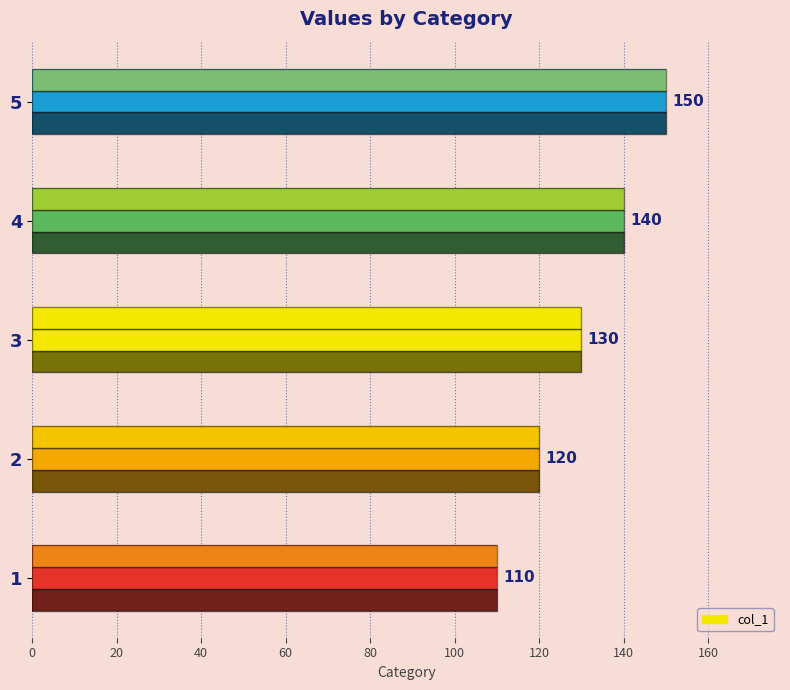

Is it true that the value at 1 is 58?

False